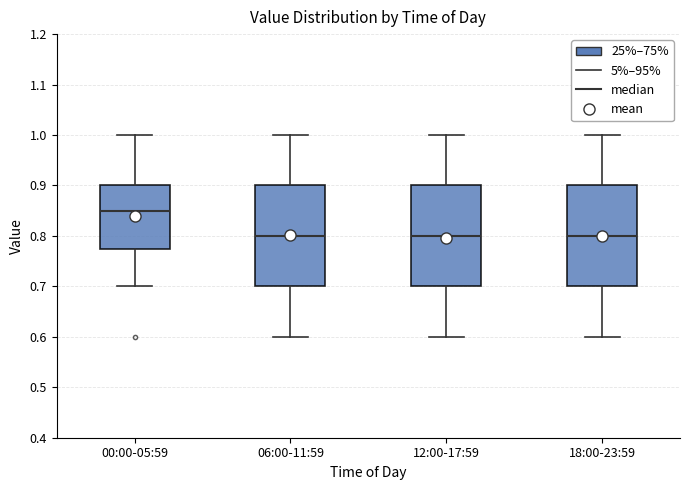

Reading left to right, transcribe this box plot: for each box, give where its median line is, the range the box spans, and where its two whiskers end, as read against the y-axis. The values are not printed on the chart, so give them approximately, as read against the axis.

00:00-05:59: median 0.85, box 0.78 to 0.90, whiskers 0.70 to 1.00
06:00-11:59: median 0.80, box 0.70 to 0.90, whiskers 0.60 to 1.00
12:00-17:59: median 0.80, box 0.70 to 0.90, whiskers 0.60 to 1.00
18:00-23:59: median 0.80, box 0.70 to 0.90, whiskers 0.60 to 1.00